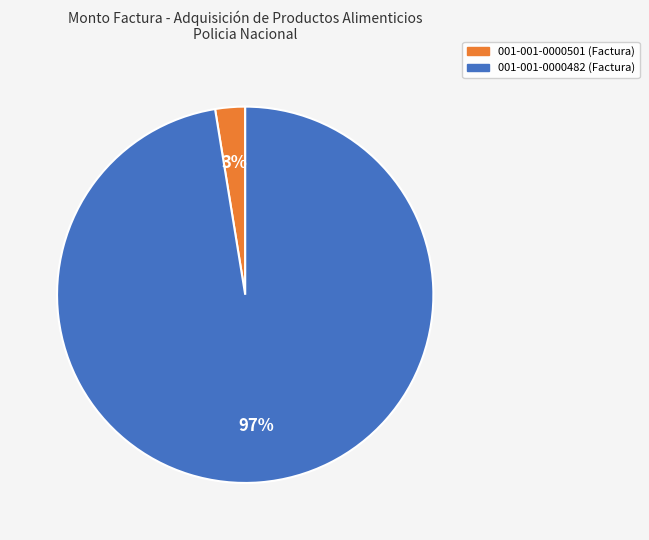

Which category has the smallest portion of the pie?

001-001-0000501 (Factura)